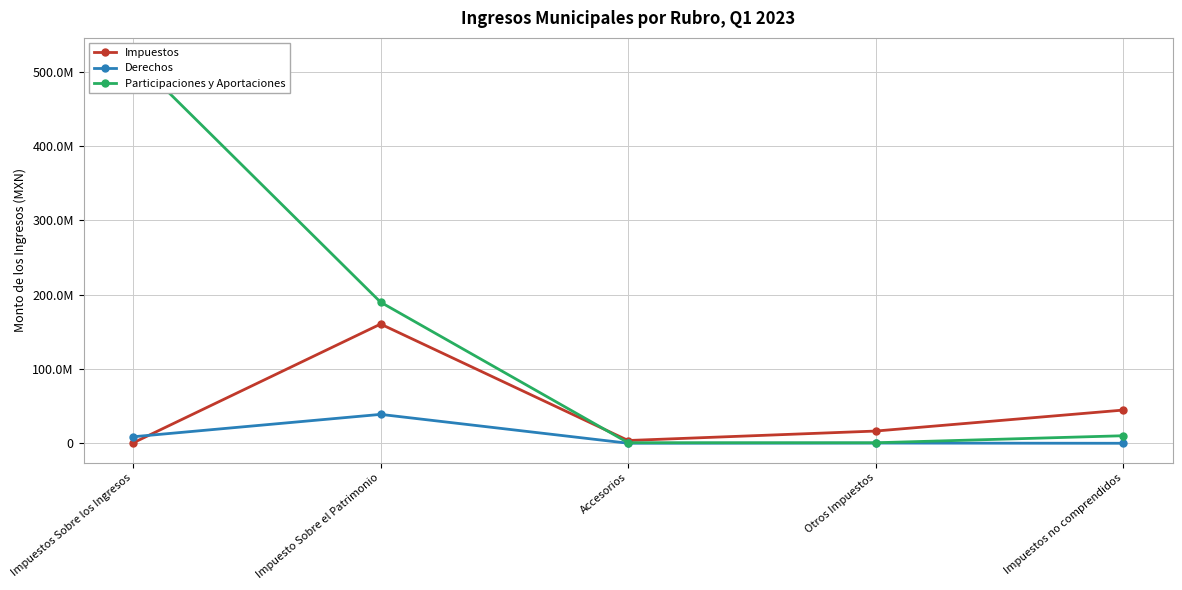

Is the value of Derechos at Accesorios greater than the value of Participaciones y Aportaciones at Otros Impuestos?

No